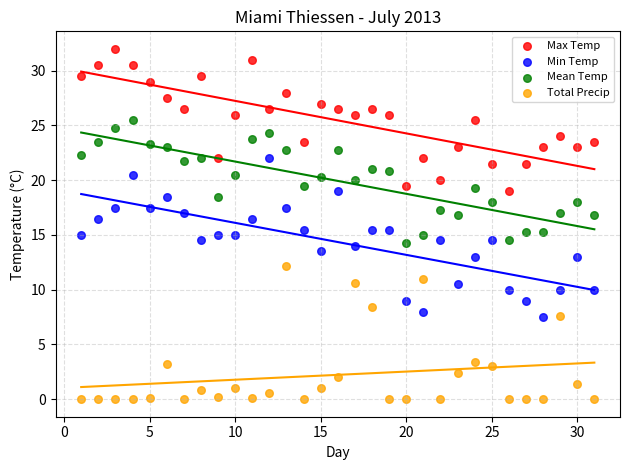

Across all data points, what is the range of X values (max minus min)?

30.0